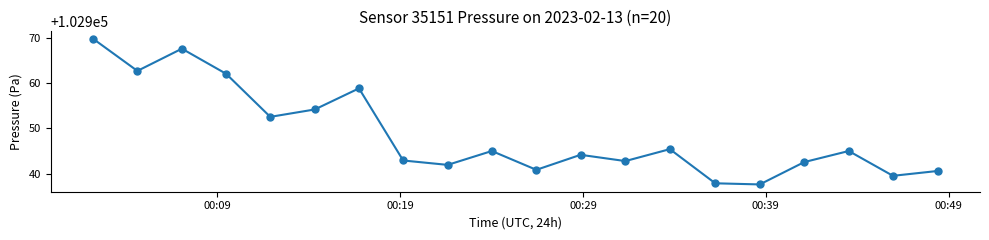

How many interior local peaks (higher than both neighbors) does the data have?

6